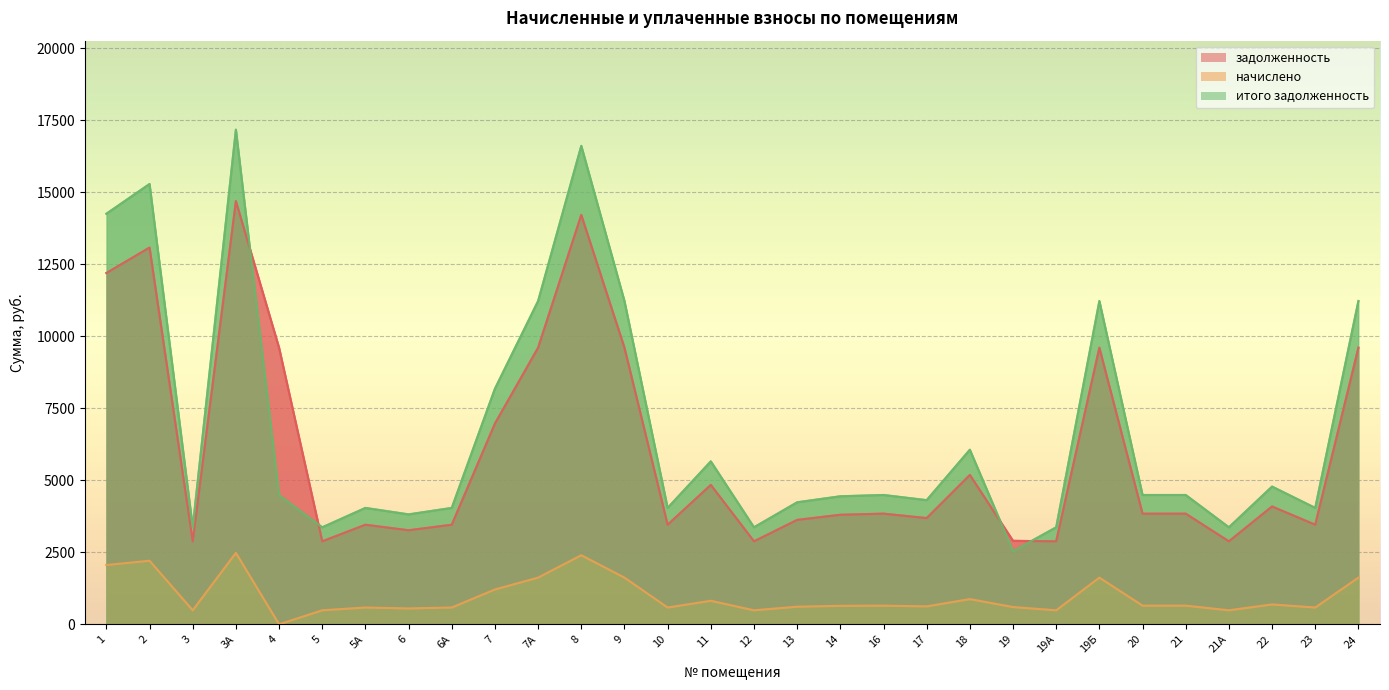

Is it true that итого задолженность equals 7133.9 at 20?

False